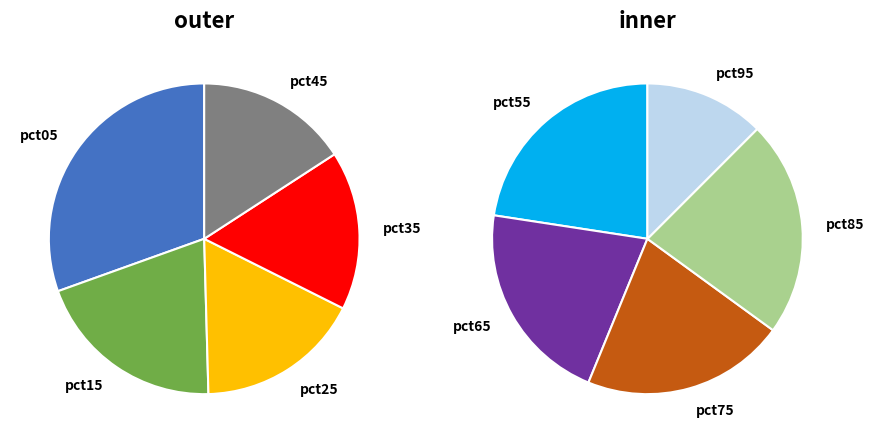

Is there any slice that represents more than half of the pie?

No